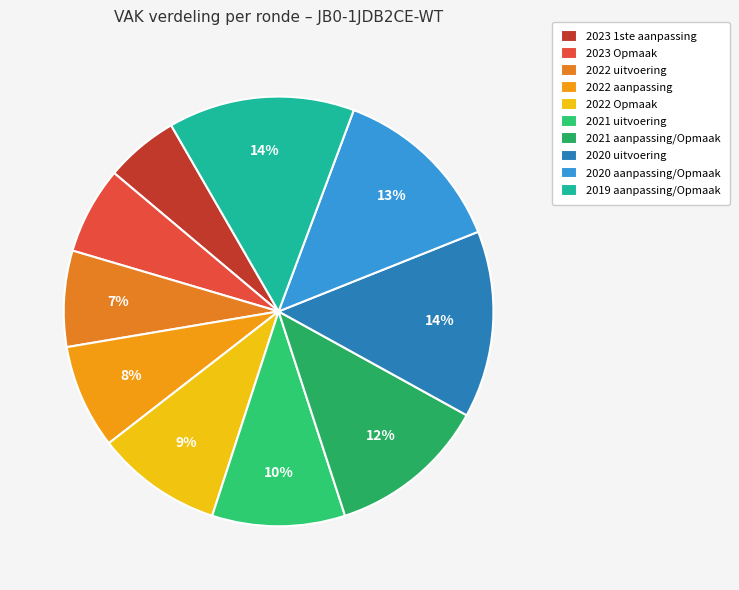

True or false: 2020 uitvoering accounts for 25% of the total.

False